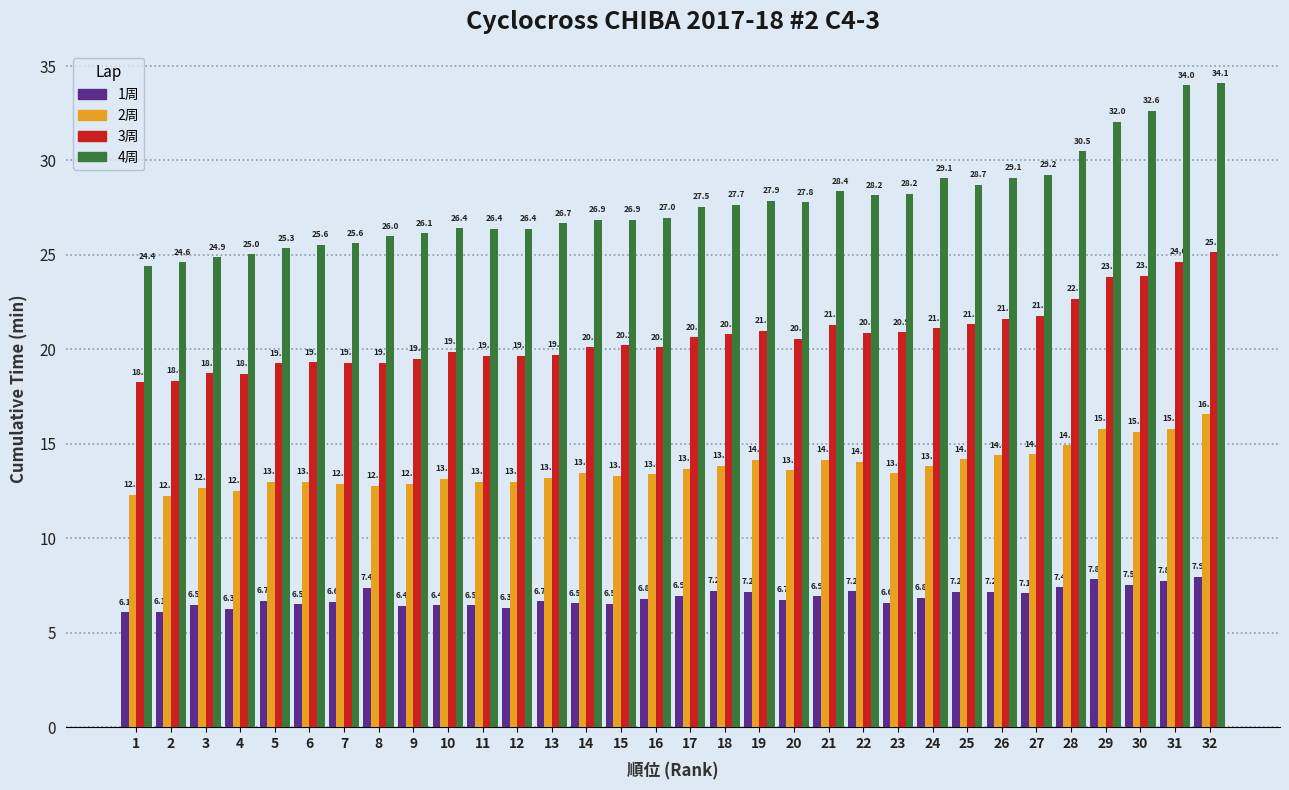

What is the value of the 4周 bar at the 27th from the left?

29.2